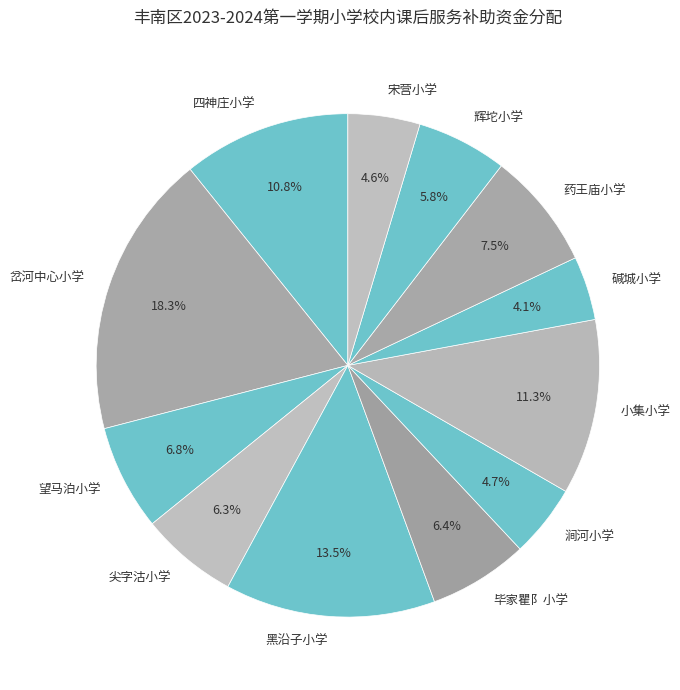

Does 望马泊小学 represent more than half of the total?

No